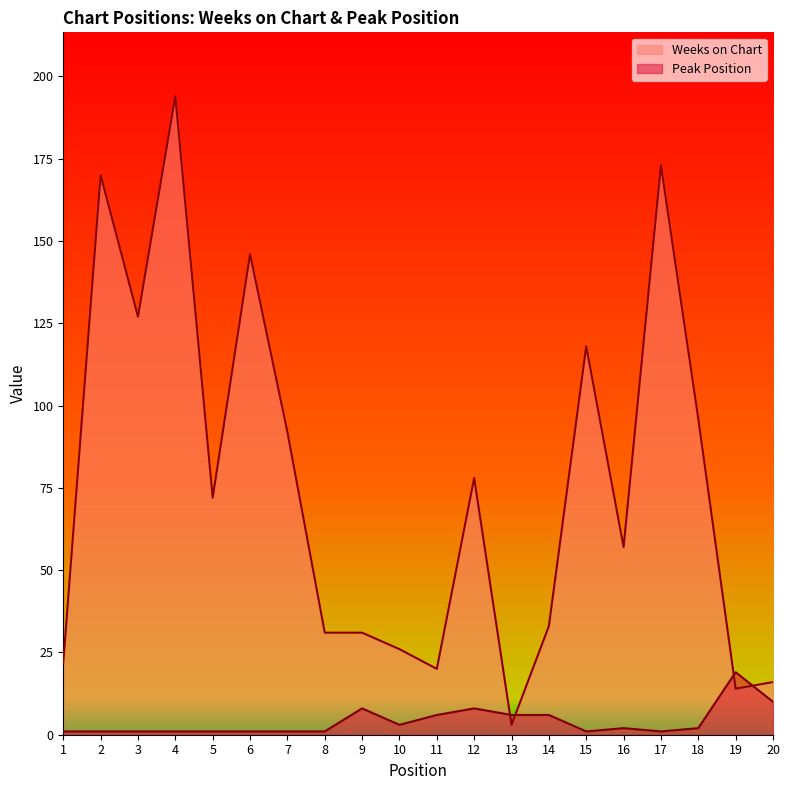

At which label does Peak Position reach its peak?

19